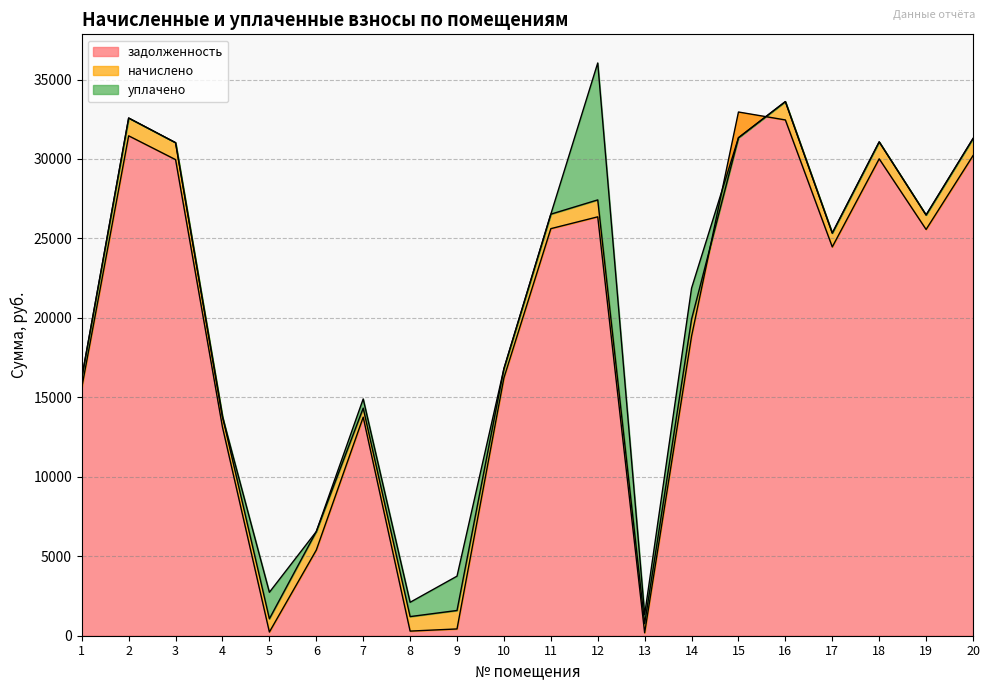

Read the начислено value at 12.

1065.6